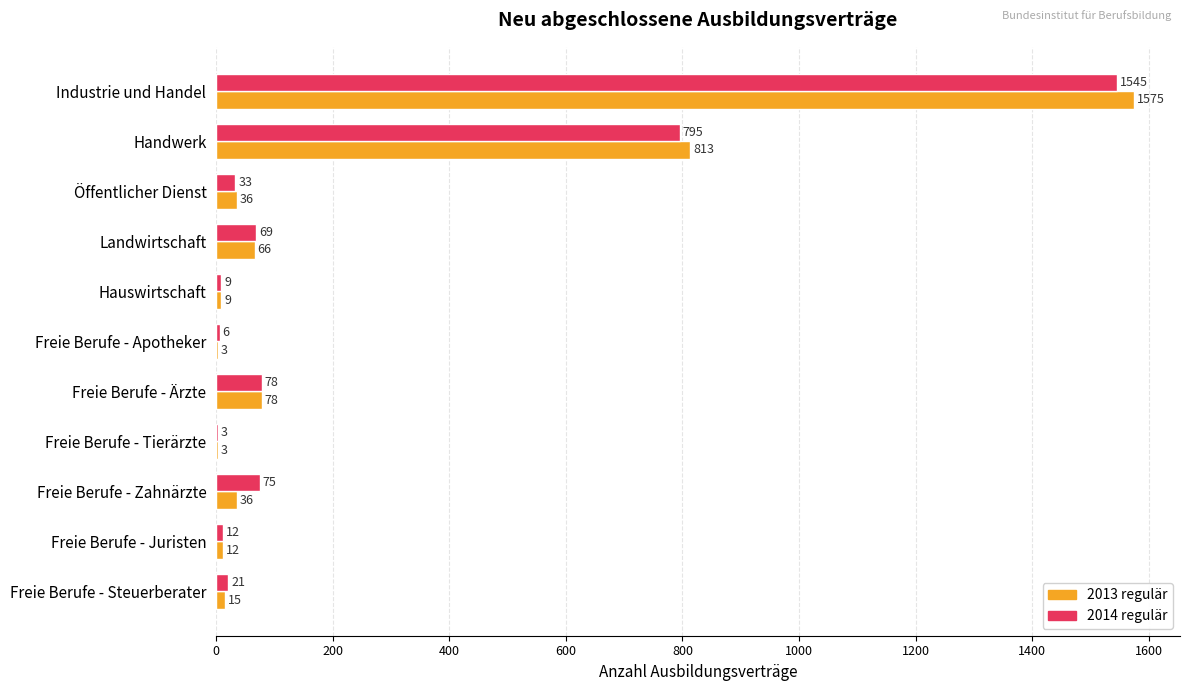

Which category has the highest value across all series?

Industrie und Handel